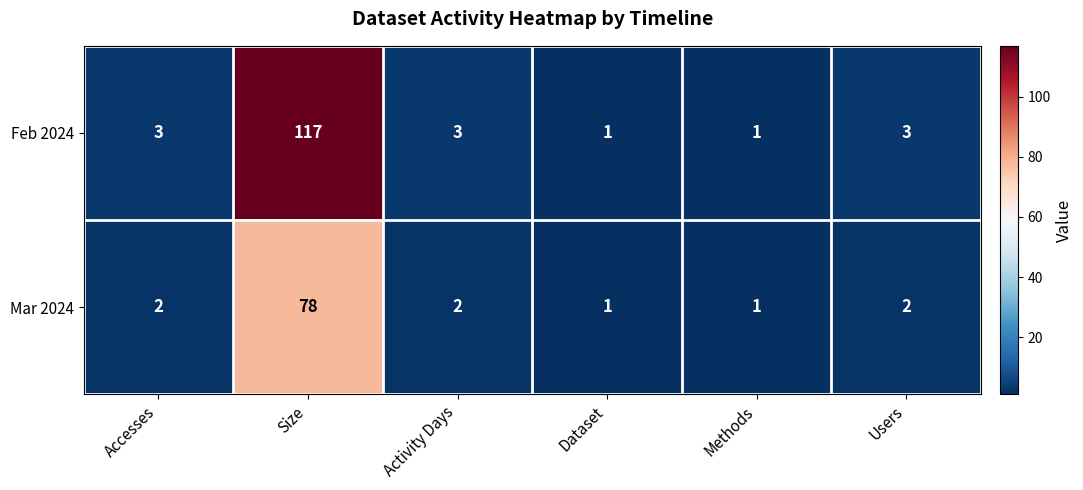

At which category is the sum across all series the highest?

Size